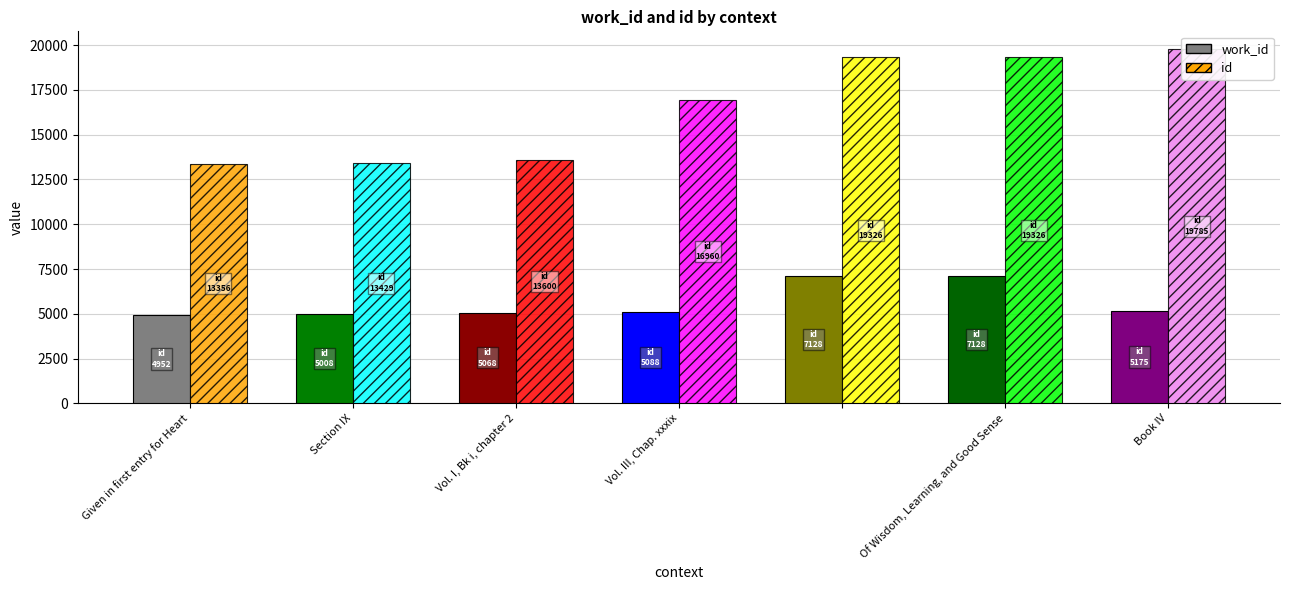

Which label corresponds to the smallest value in the chart?

Given in first entry for Heart